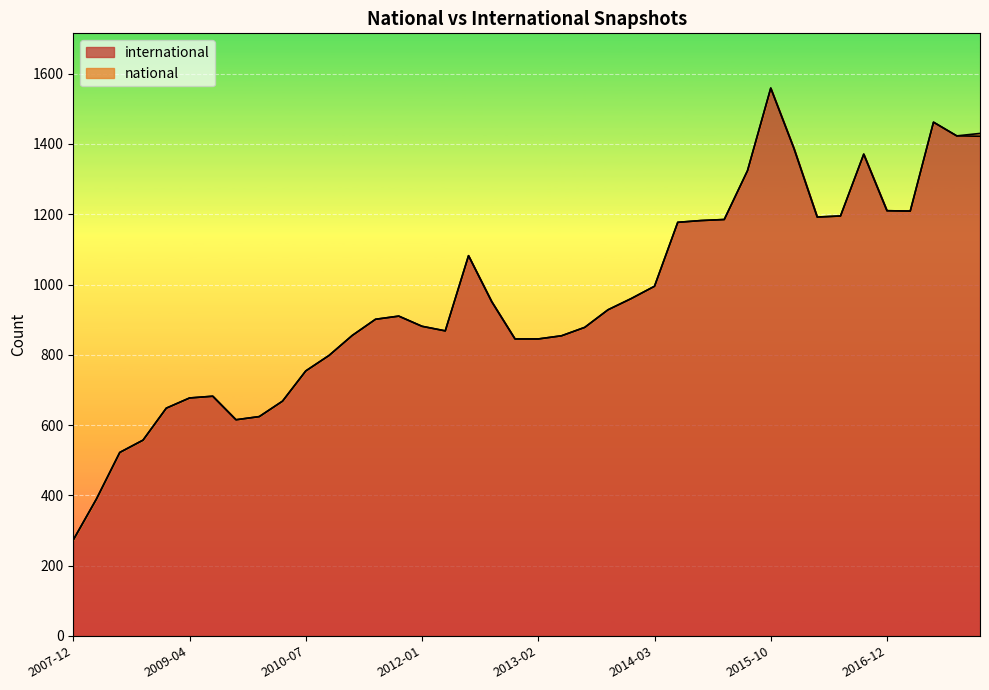

What is the difference between the maximum and second lowest values?

1169